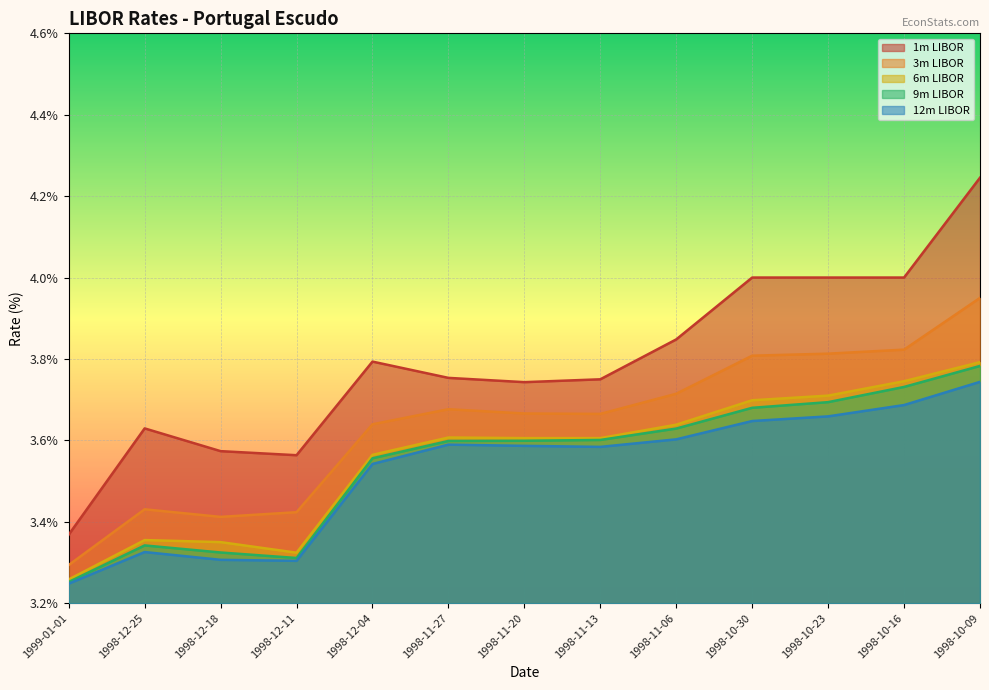

List the series in order of their peak value, lowest first.

12m LIBOR, 9m LIBOR, 6m LIBOR, 3m LIBOR, 1m LIBOR